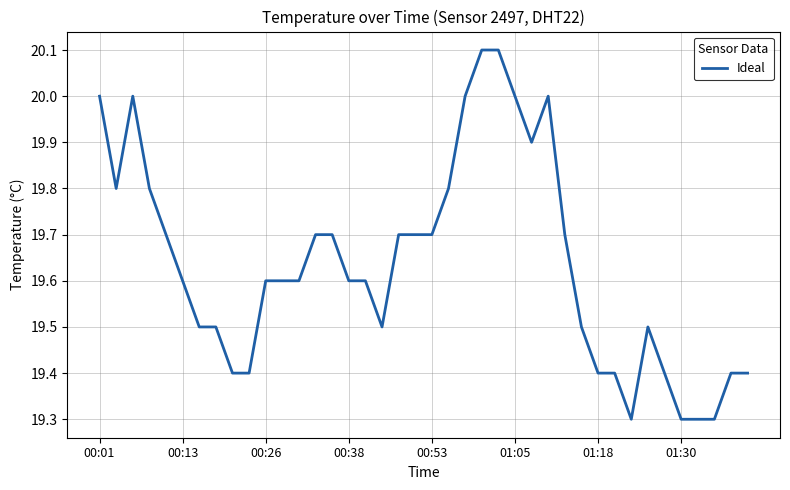

What is the difference between the maximum and minimum values?

0.8